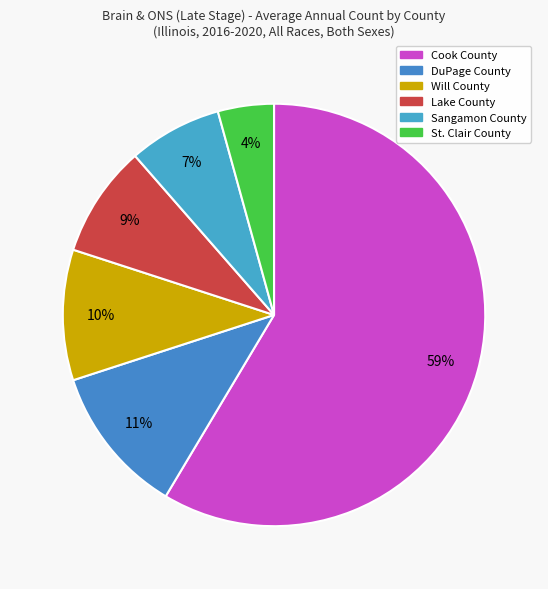

How many segments does this pie chart have?

6